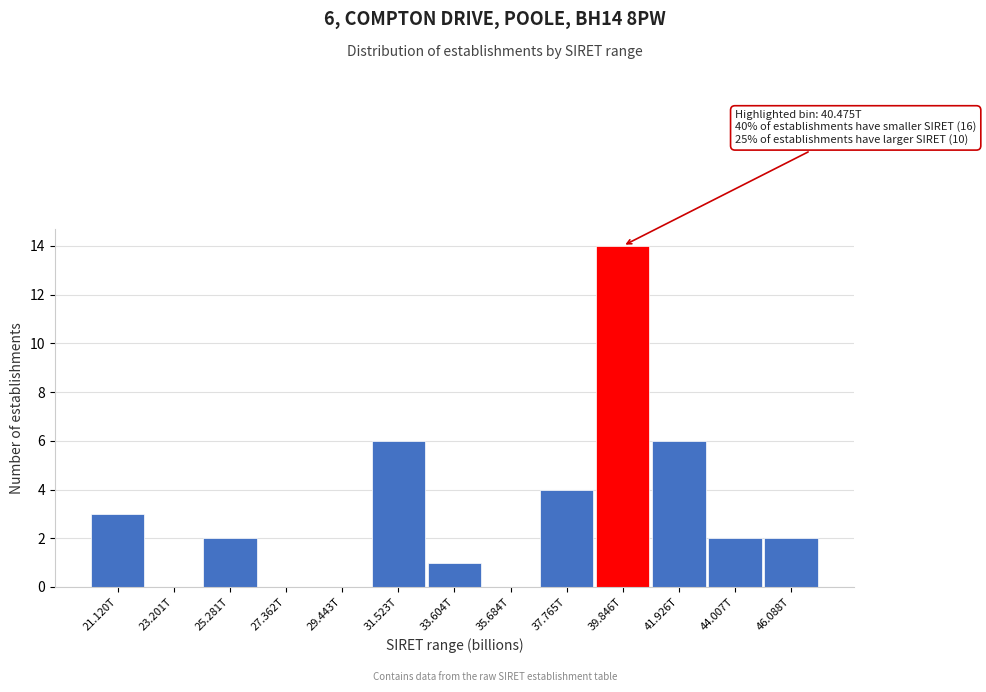

Reading left to right, transcribe all the data shown in this chart.

21.120T=3	23.201T=0	25.281T=2	27.362T=0	29.443T=0	31.523T=6	33.604T=1	35.684T=0	37.765T=4	39.846T=14	41.926T=6	44.007T=2	46.088T=2